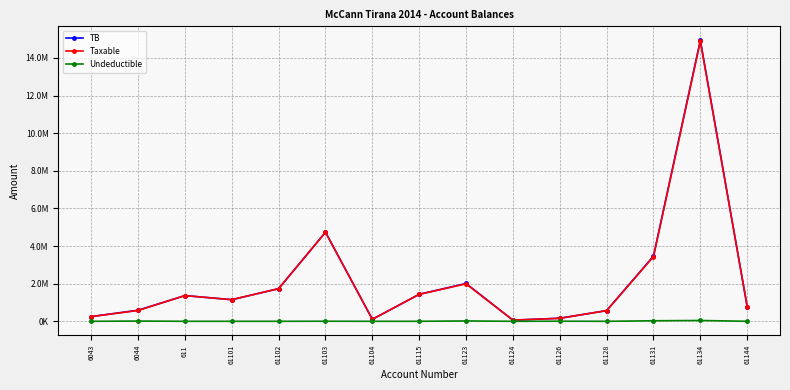

Is it true that TB equals 61813.2 at 61124?

True